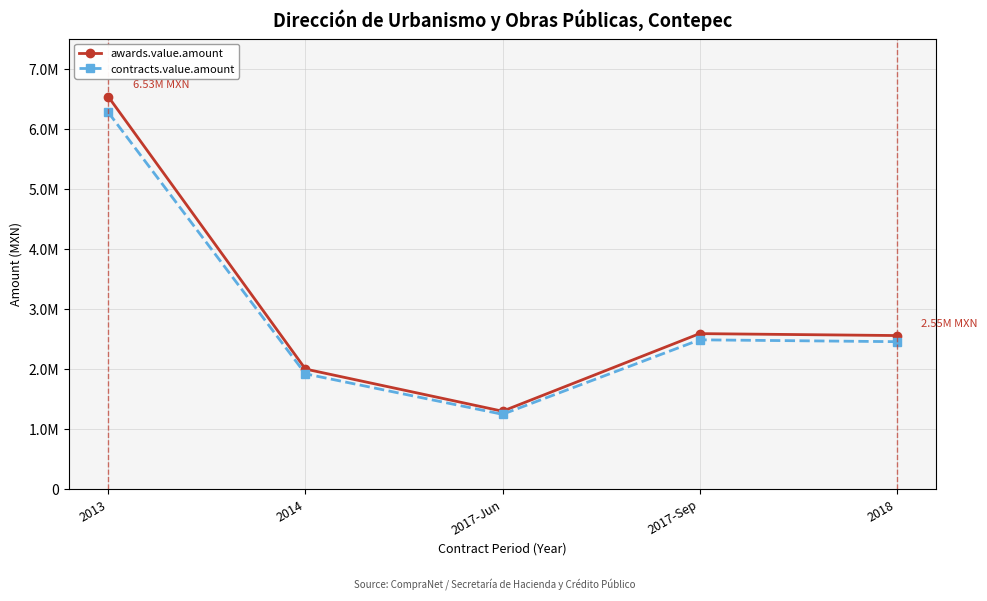

What is the difference between the second highest and second lowest values in the awards.value.amount series?

590059.2